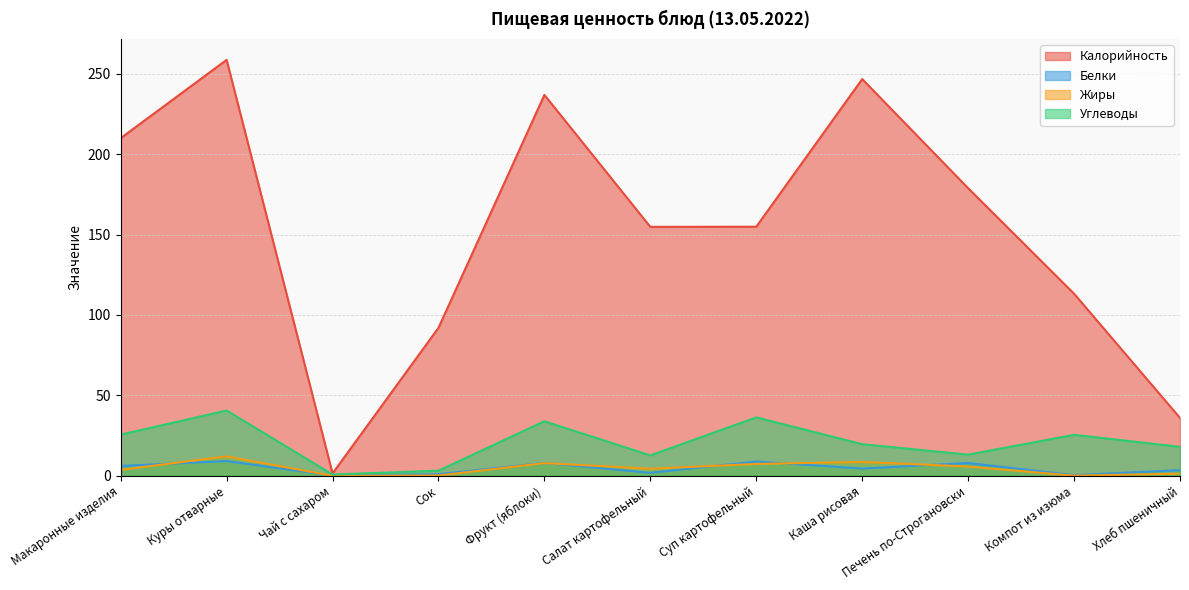

True or false: Калорийность and Углеводы cross at least once.

False